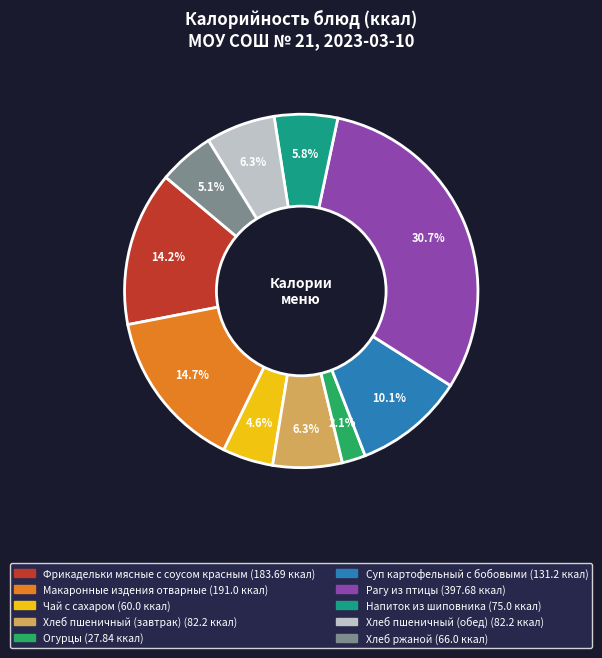

Does any single category account for the majority?

No